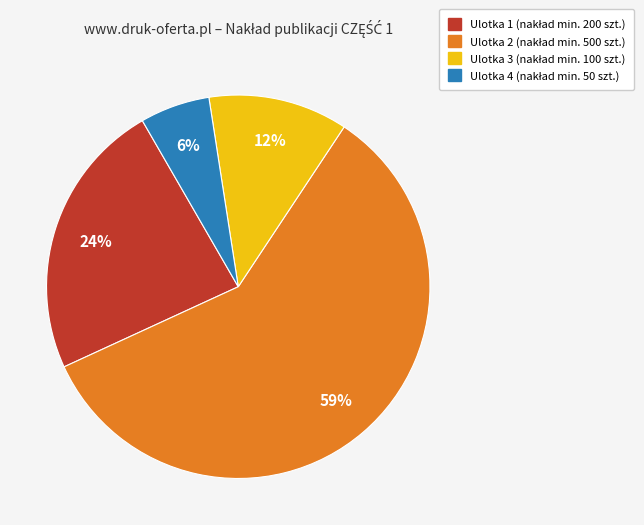

To the nearest percent, what is the average slice percentage?

25%